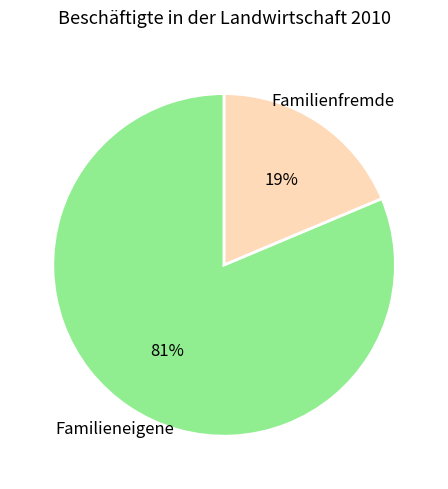

To the nearest percent, what is the average slice percentage?

50%